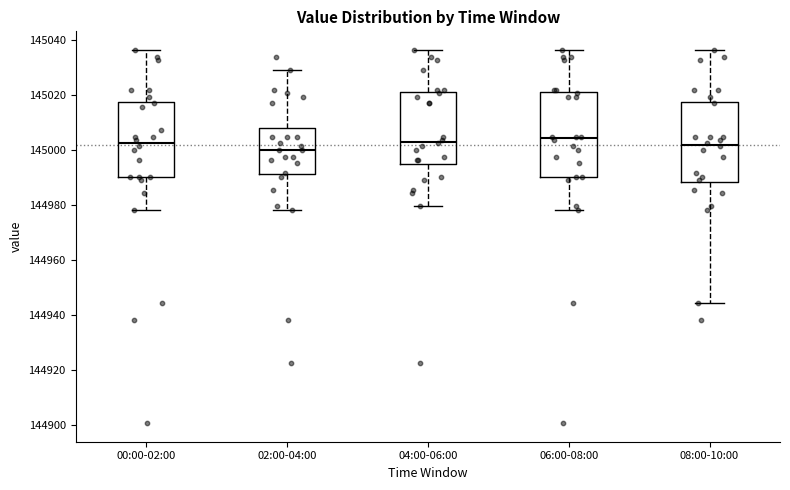

Reading left to right, read every box against the y-axis: the position of its median line, the range the box covers, and the ends of its whiskers. The values are not printed on the chart, so give them approximately, as read against the axis.

00:00-02:00: median 145002, box 144990 to 145018, whiskers 144978 to 145036
02:00-04:00: median 145000, box 144992 to 145008, whiskers 144978 to 145030
04:00-06:00: median 145004, box 144994 to 145020, whiskers 144980 to 145036
06:00-08:00: median 145004, box 144990 to 145020, whiskers 144978 to 145036
08:00-10:00: median 145002, box 144988 to 145018, whiskers 144944 to 145036